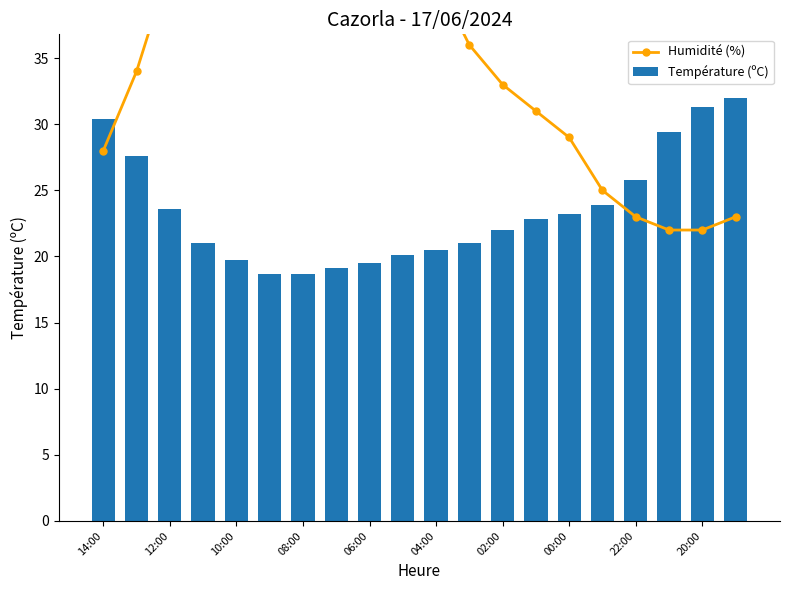

How many distinct data groups are displayed?

2